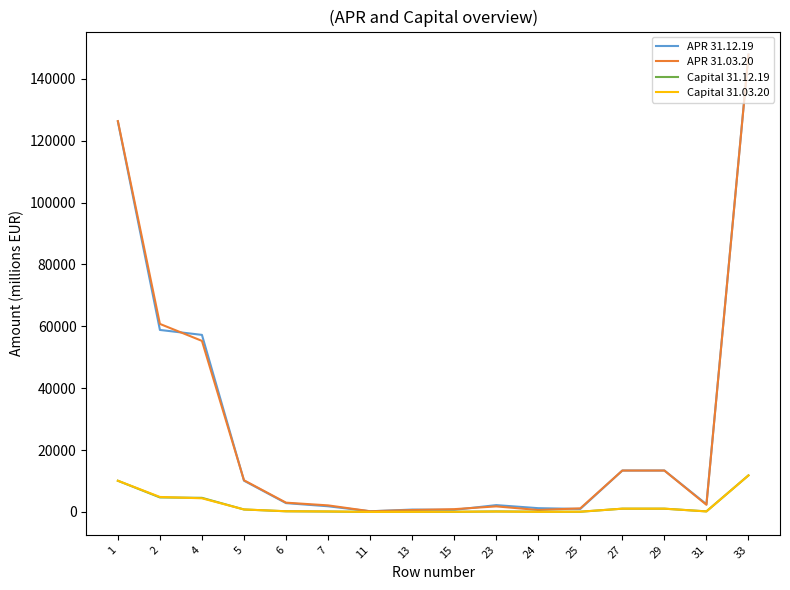

Count the number of categories in the chart.

16